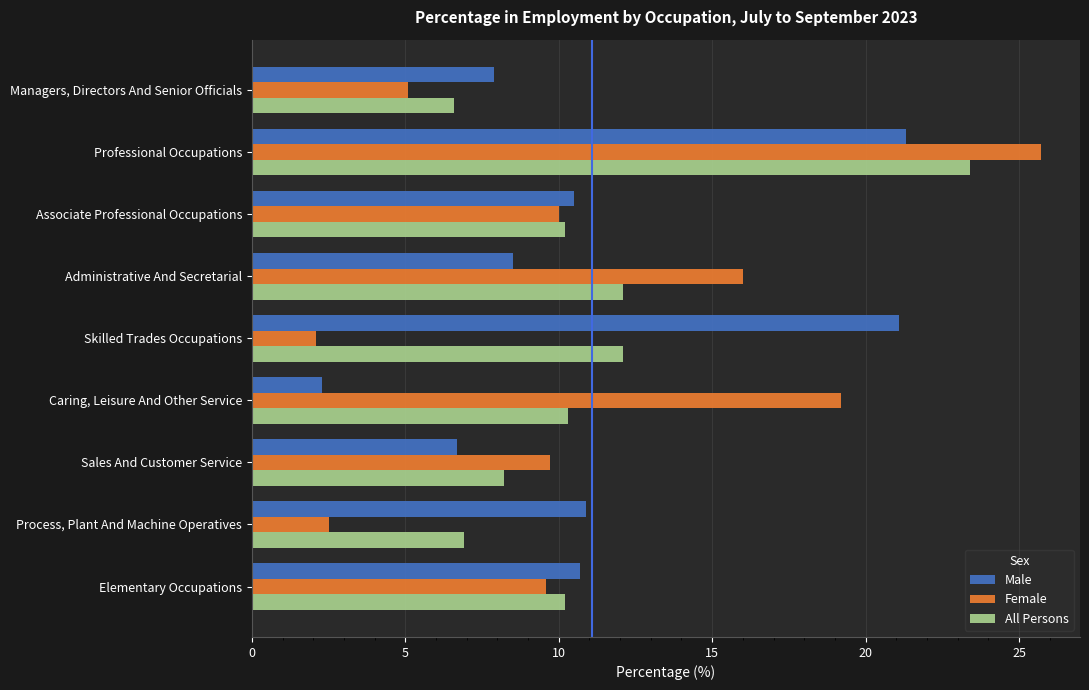

Read the All Persons value at Elementary Occupations.

10.2